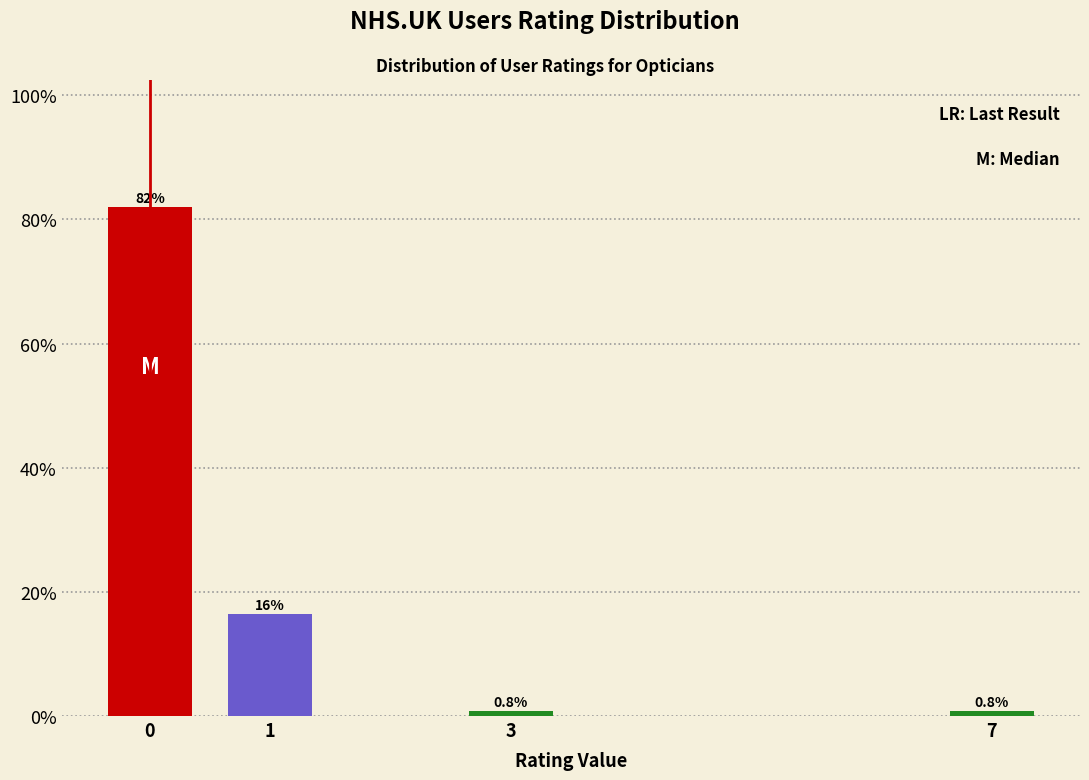

Reading right to left, transcribe all the data shown in this chart.

0.8	0.8	16.4	82.0